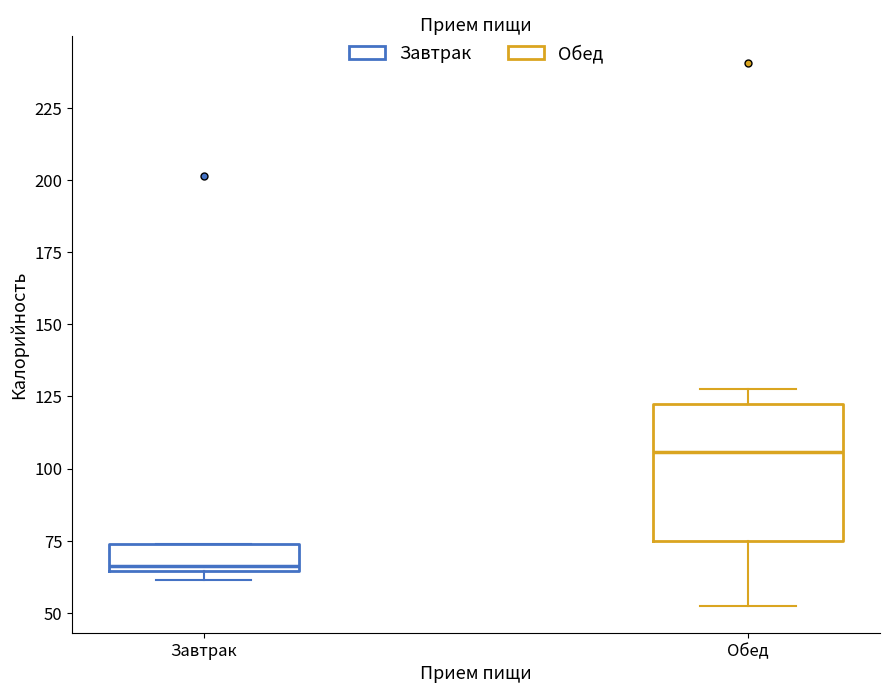

Which box's median line is the highest?

Обед